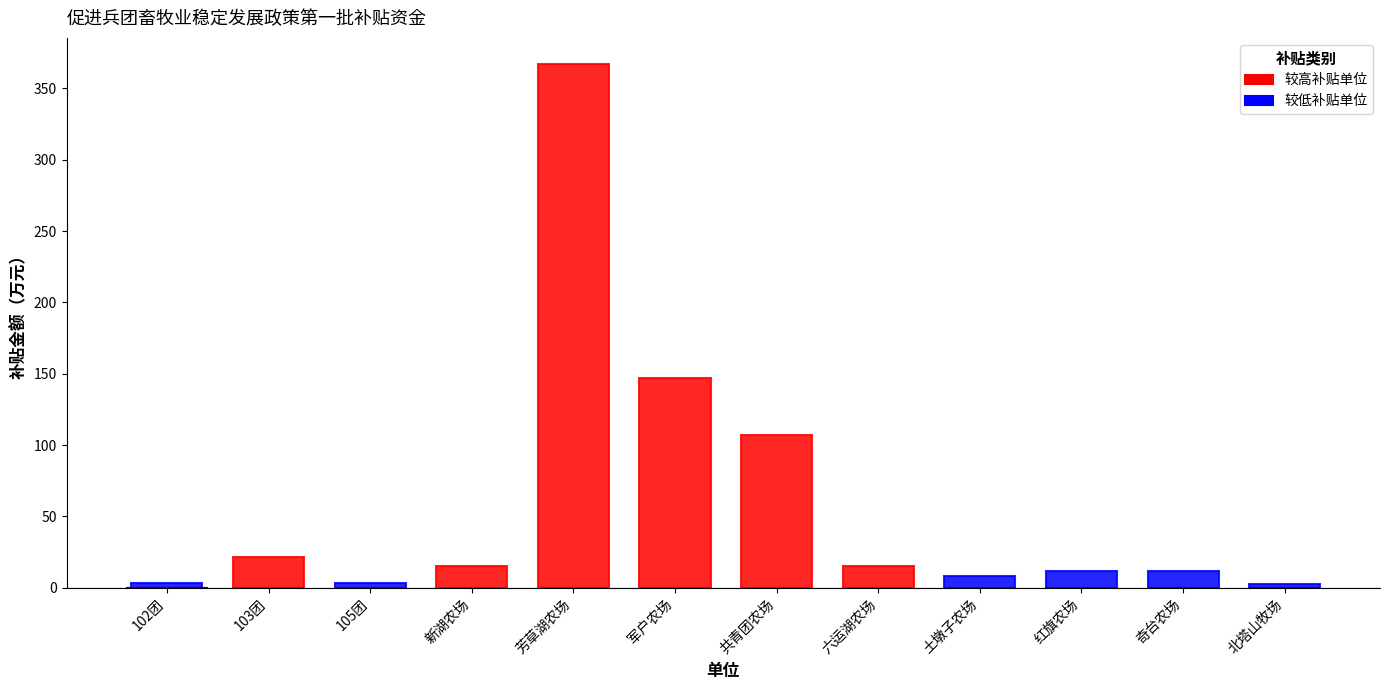

At which label is the value closest to 184?

军户农场